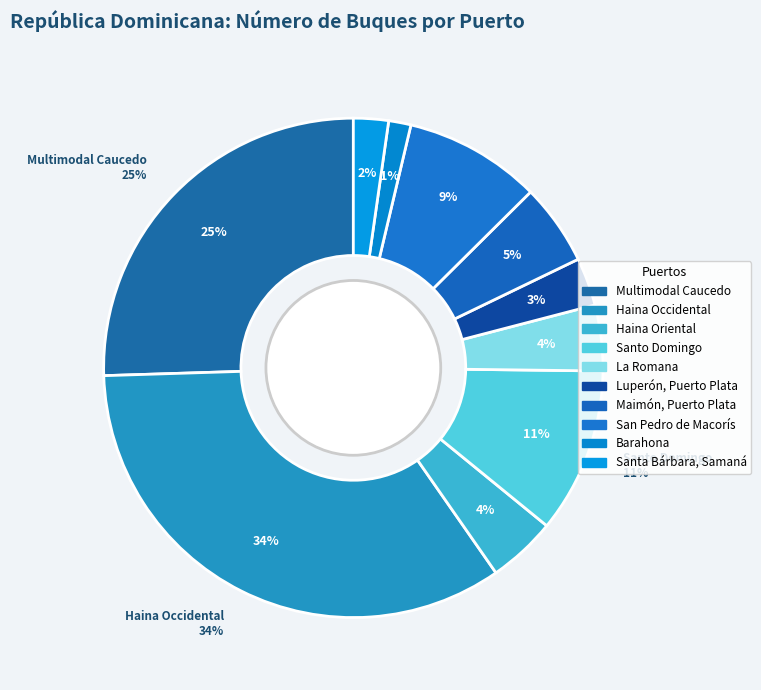

To the nearest percent, what is the difference between the Maimón, Puerto Plata and San Pedro de Macorís slice percentages?

4%